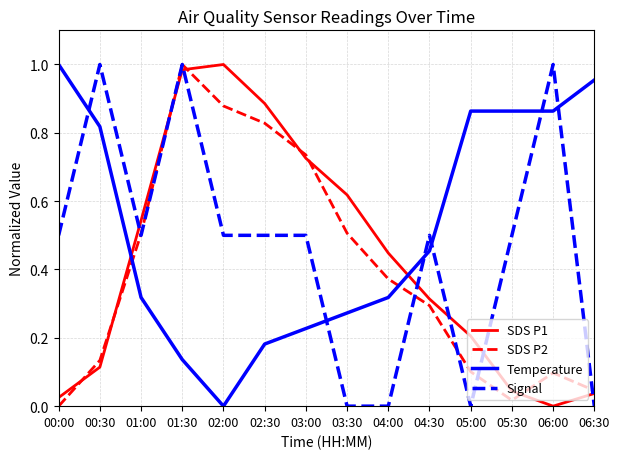

At which category does SDS P2 reach its first local valley?

05:30